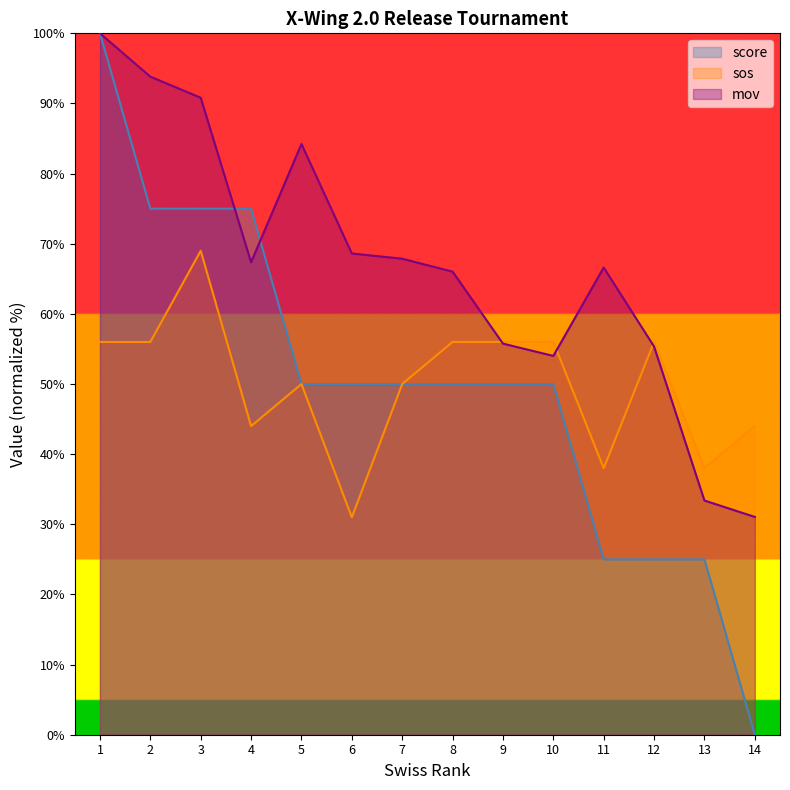

Rank the series at 8 from lowest to highest value.

score, sos, mov